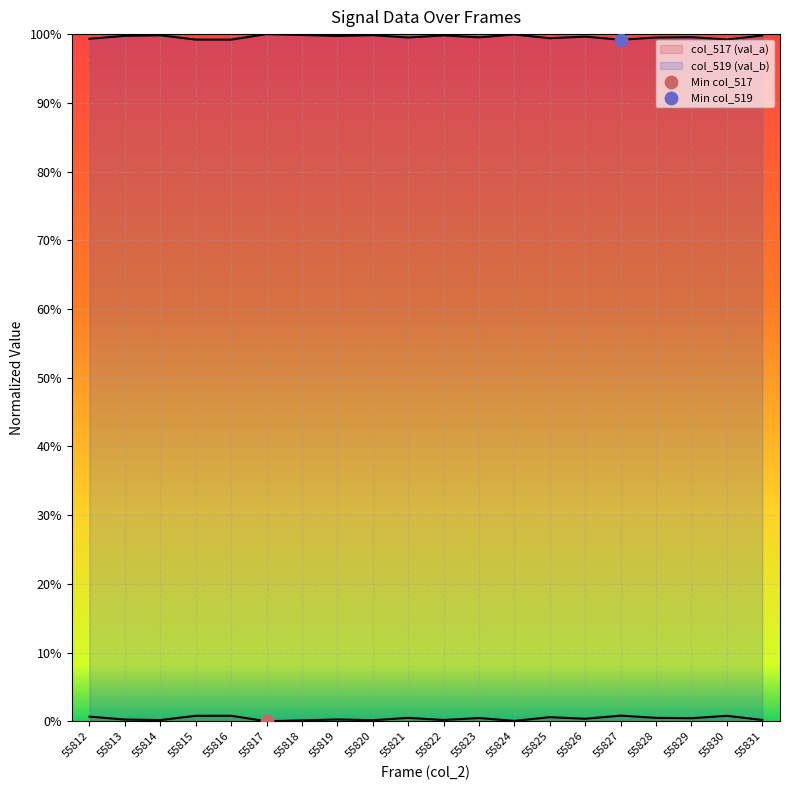

Which series contains the lowest Y value?

col_517 (val_a)